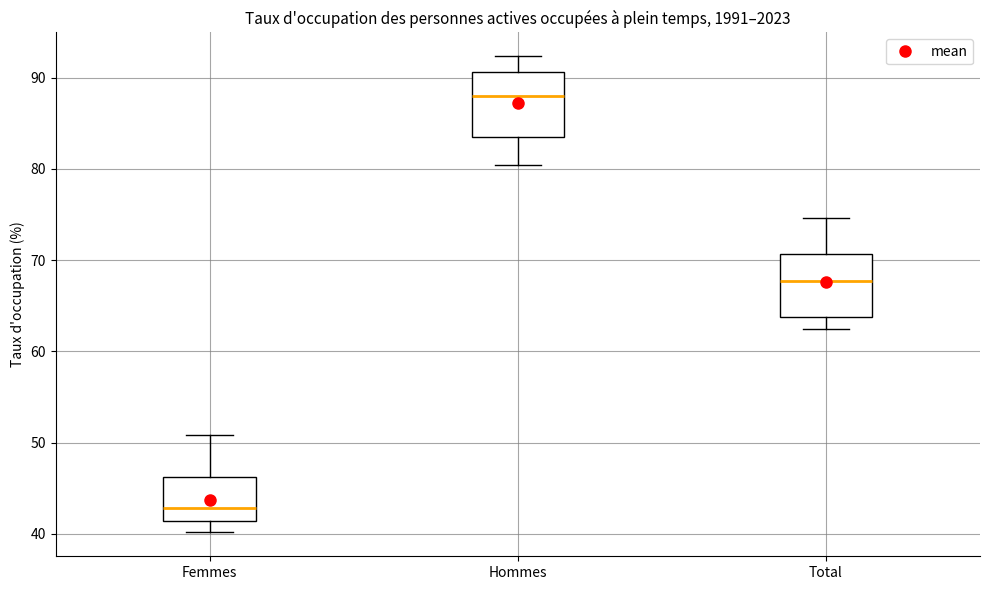

Where does the lower whisker of the box for Hommes end on the y-axis? The values are not printed on the chart, so give them approximately, as read against the axis.

80